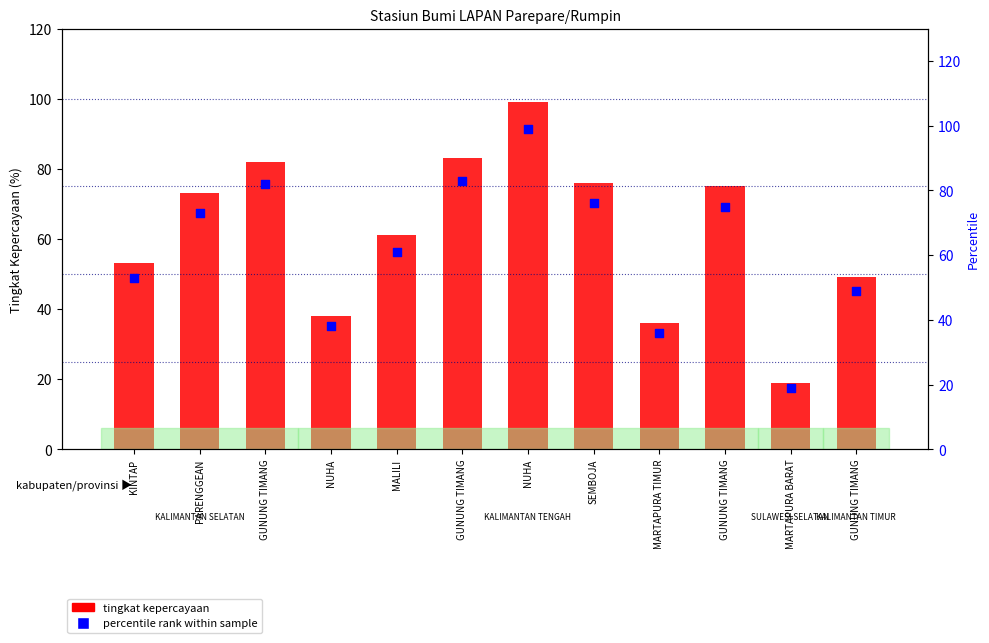

Is the value of tingkat kepercayaan at GUNUNG TIMANG greater than the value of percentile rank within sample at MARTAPURA TIMUR?

Yes